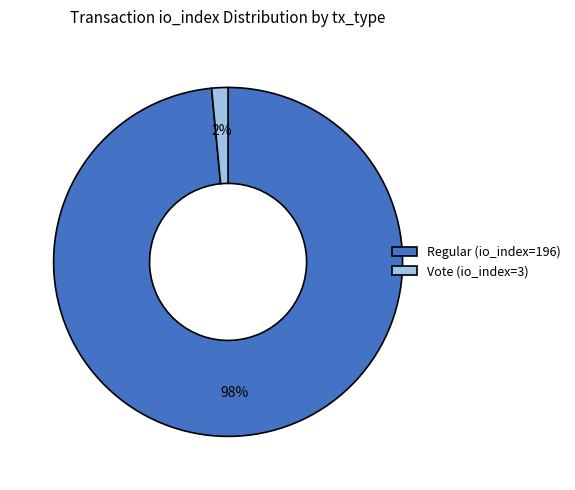

How many segments does this pie chart have?

2